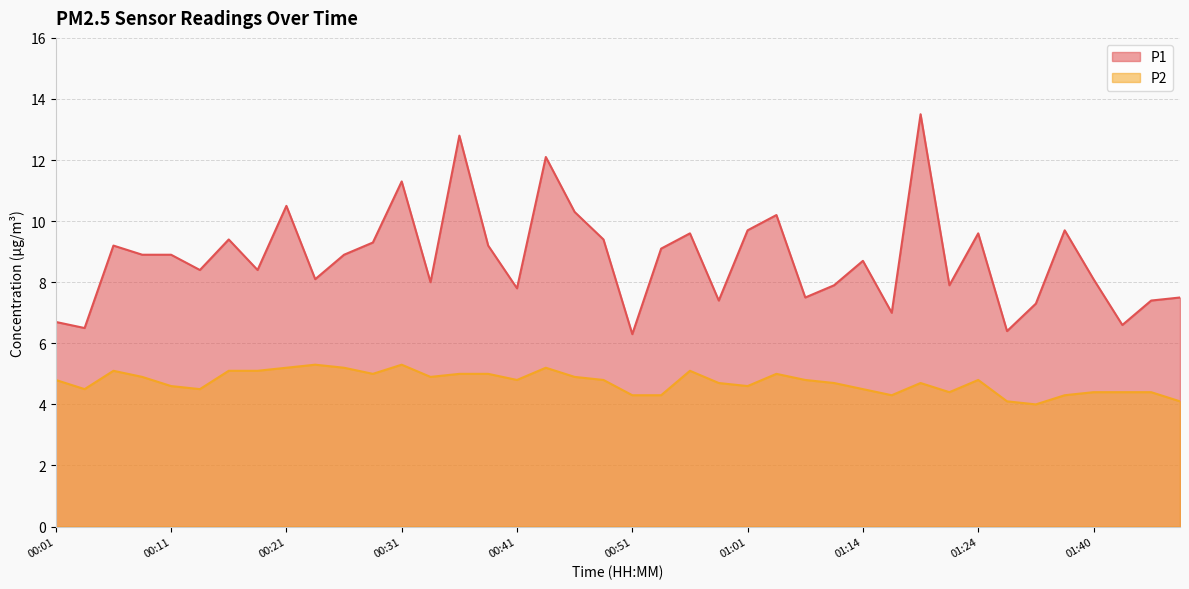

True or false: P1 and P2 intersect in this chart.

False